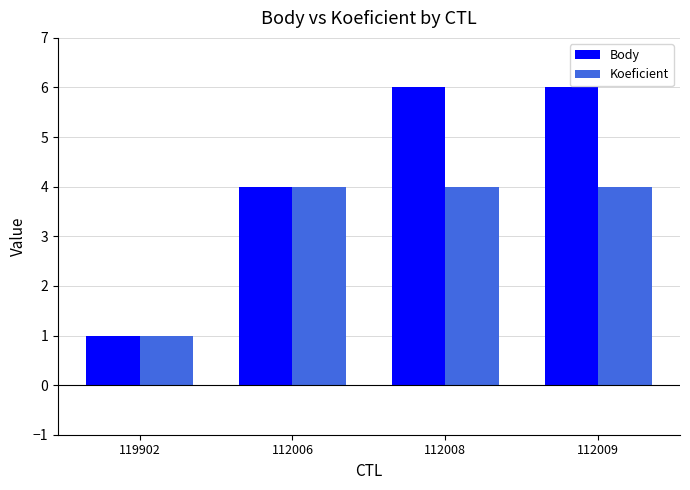

Is it true that Body equals 6 at 112009?

True